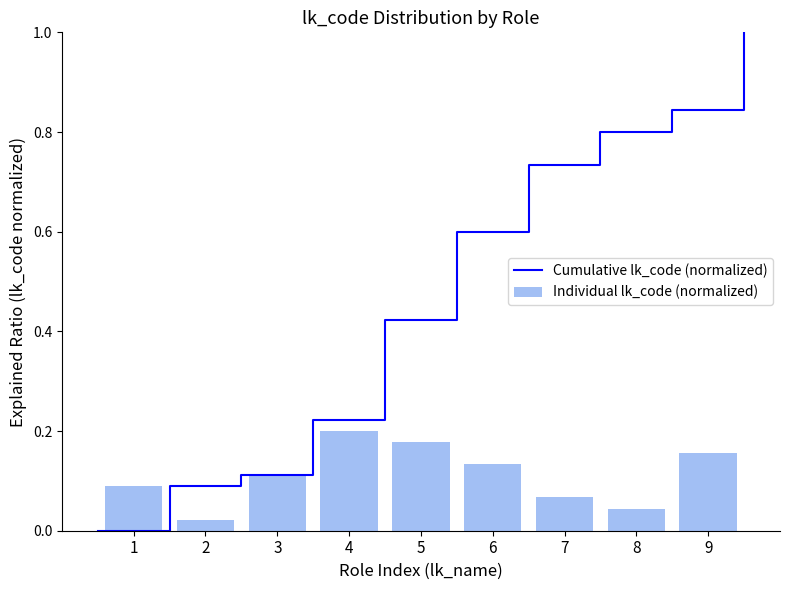

The Individual lk_code (normalized) series shows 0.2 at 3. True or false?

False